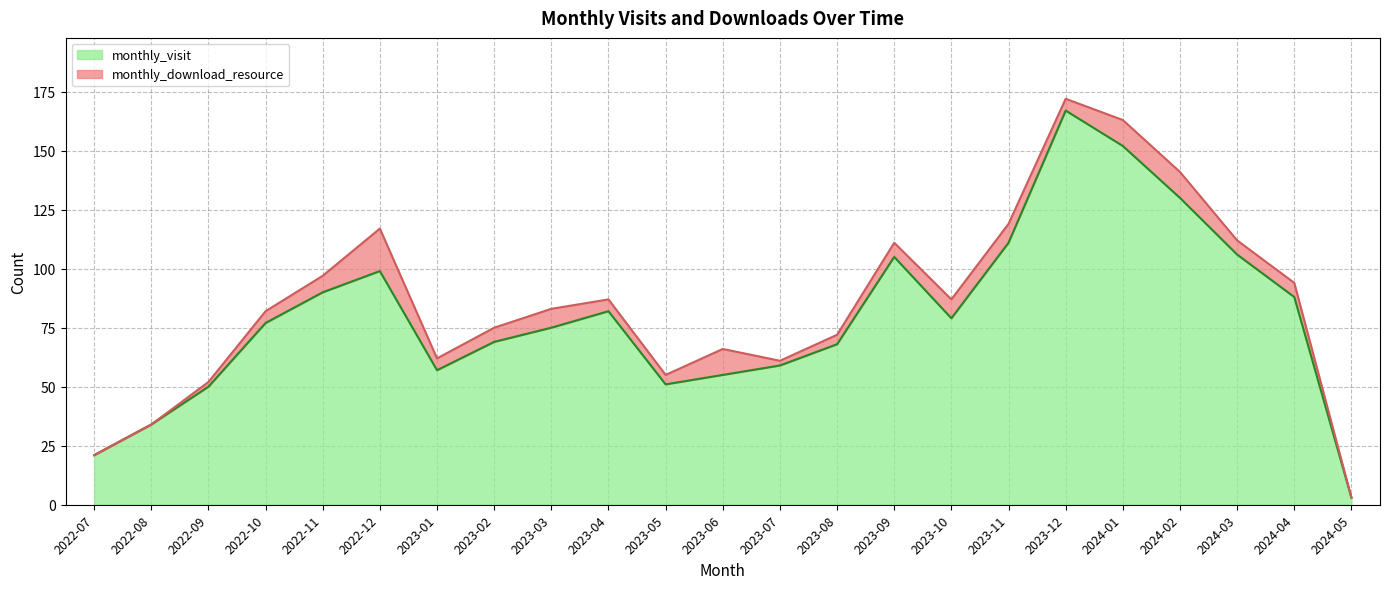

What position from the right is 2023-02?

16